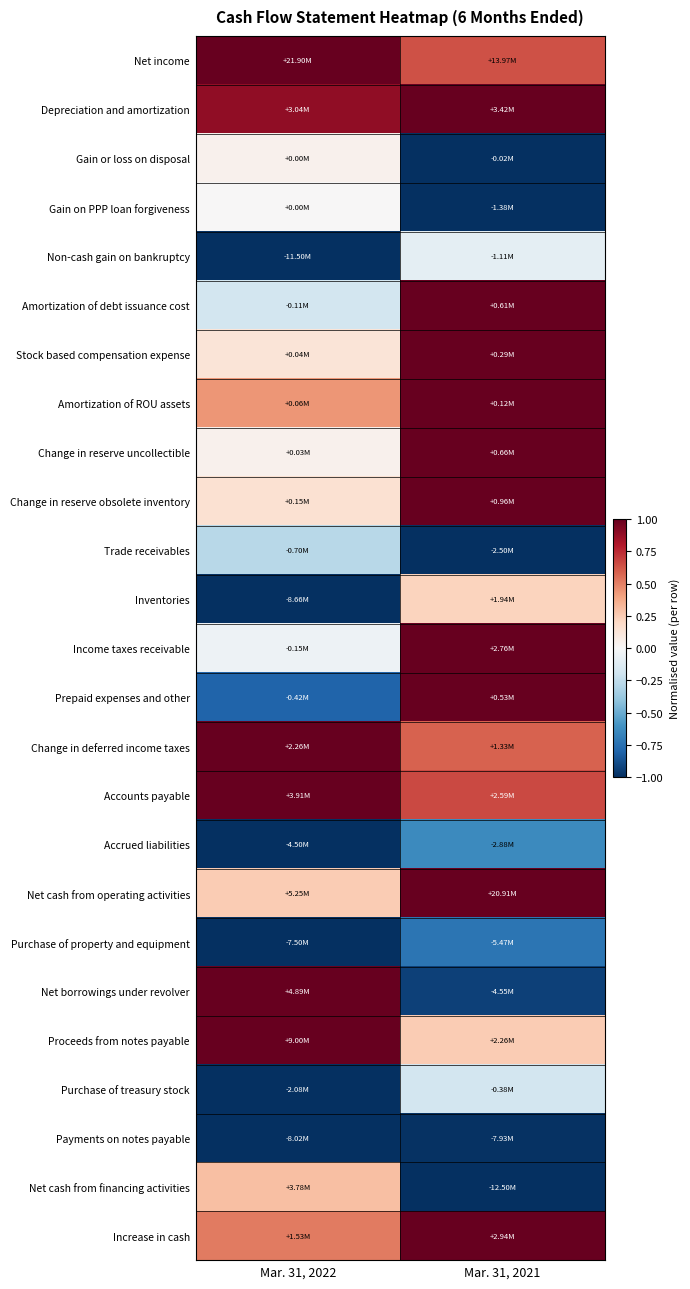

What is the smallest value displayed?

-1.0